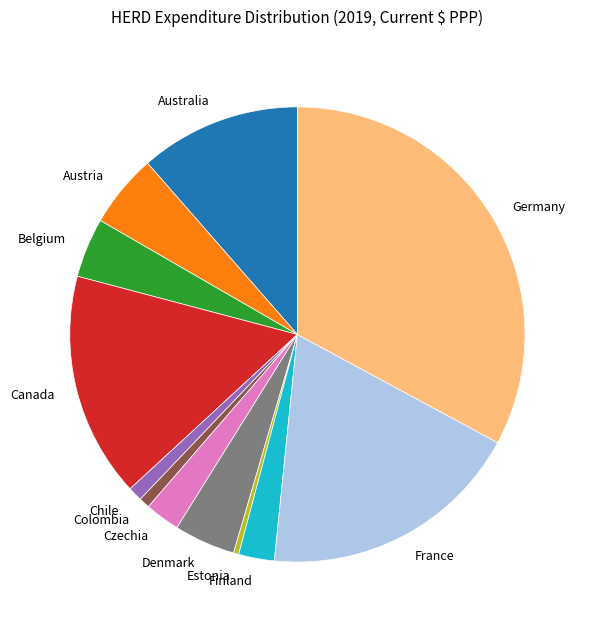

Count the number of slices in the pie.

12